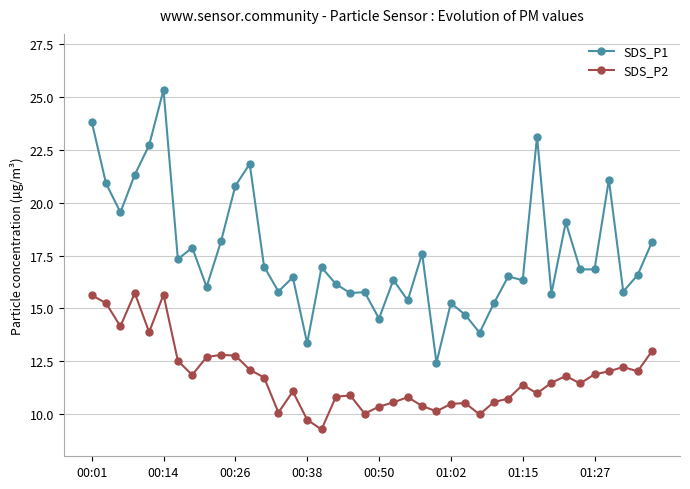

Which series has the largest total across all categories?

SDS_P1